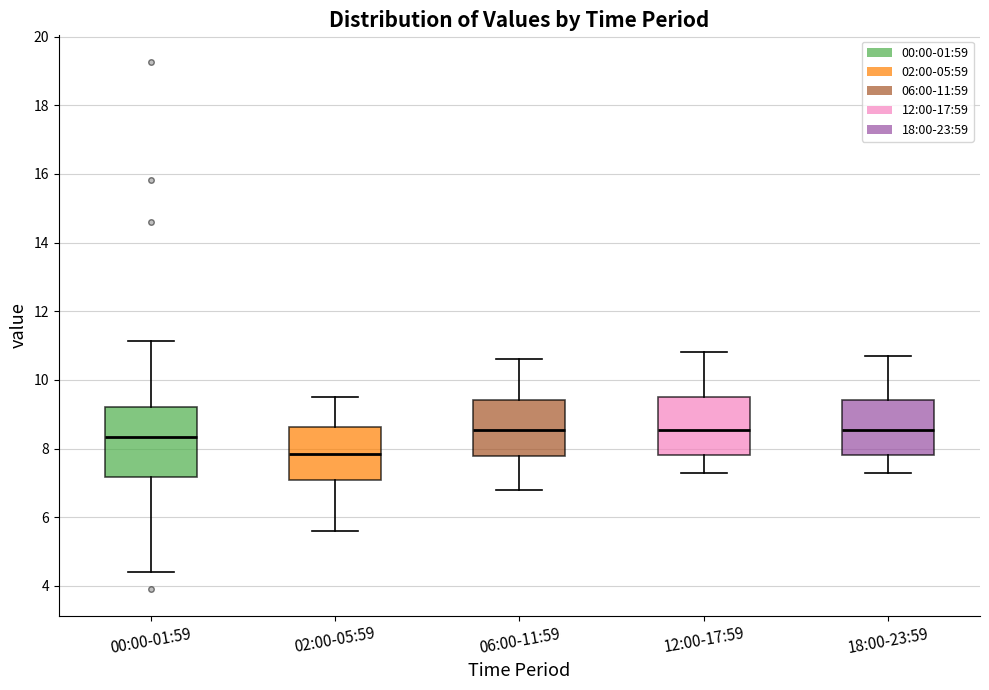

Reading left to right, read every box against the y-axis: the position of its median line, the range the box covers, and the ends of its whiskers. The values are not printed on the chart, so give them approximately, as read against the axis.

00:00-01:59: median 8.4, box 7.2 to 9.2, whiskers 4.4 to 11.2
02:00-05:59: median 7.8, box 7.0 to 8.6, whiskers 5.6 to 9.6
06:00-11:59: median 8.6, box 7.8 to 9.4, whiskers 6.8 to 10.6
12:00-17:59: median 8.6, box 7.8 to 9.6, whiskers 7.4 to 10.8
18:00-23:59: median 8.6, box 7.8 to 9.4, whiskers 7.4 to 10.8